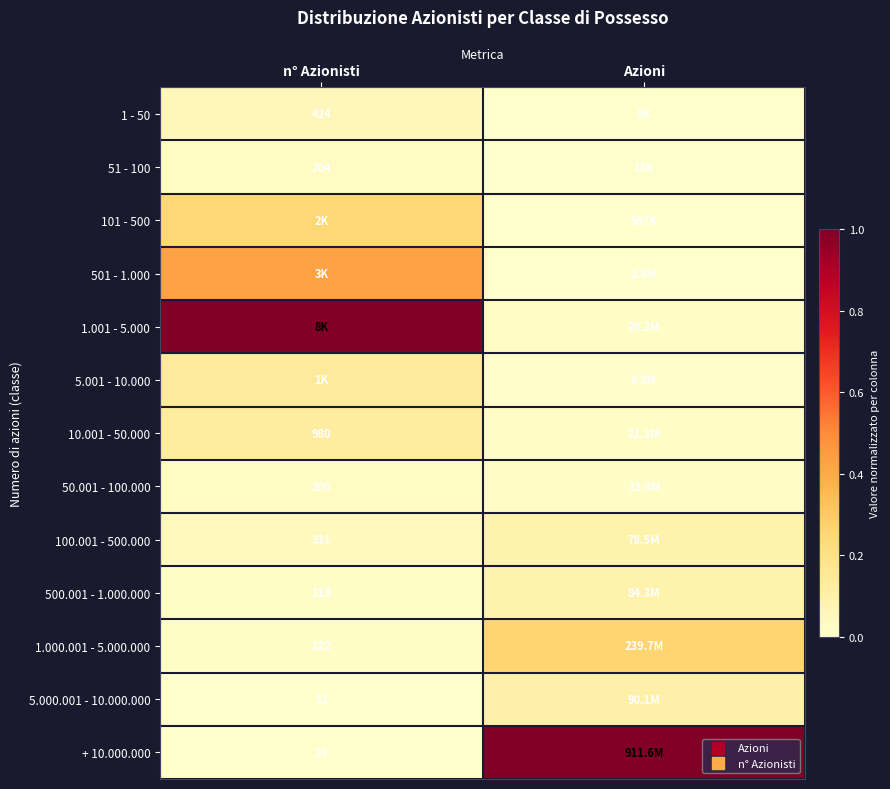

Rank the series at n° Azionisti from highest to lowest value.

1.001 - 5.000, 501 - 1.000, 101 - 500, 5.001 - 10.000, 10.001 - 50.000, 1 - 50, 100.001 - 500.000, 50.001 - 100.000, 51 - 100, 1.000.001 - 5.000.000, 500.001 - 1.000.000, + 10.000.000, 5.000.001 - 10.000.000